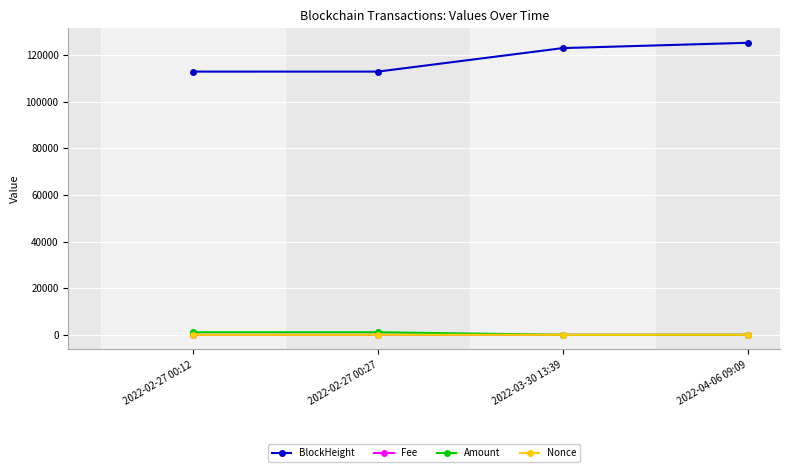

What is the lowest value of the BlockHeight series?

112868.0